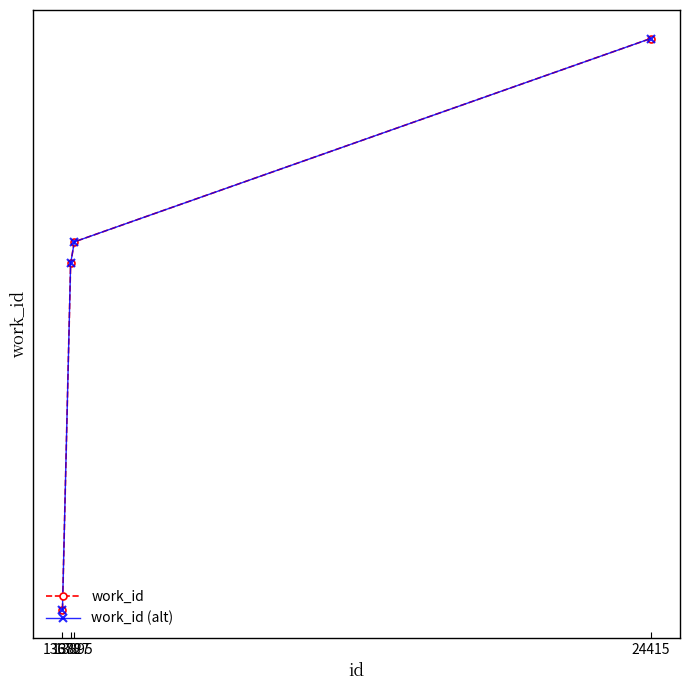

What is the difference between the second highest and minimum values in the work_id series?

85